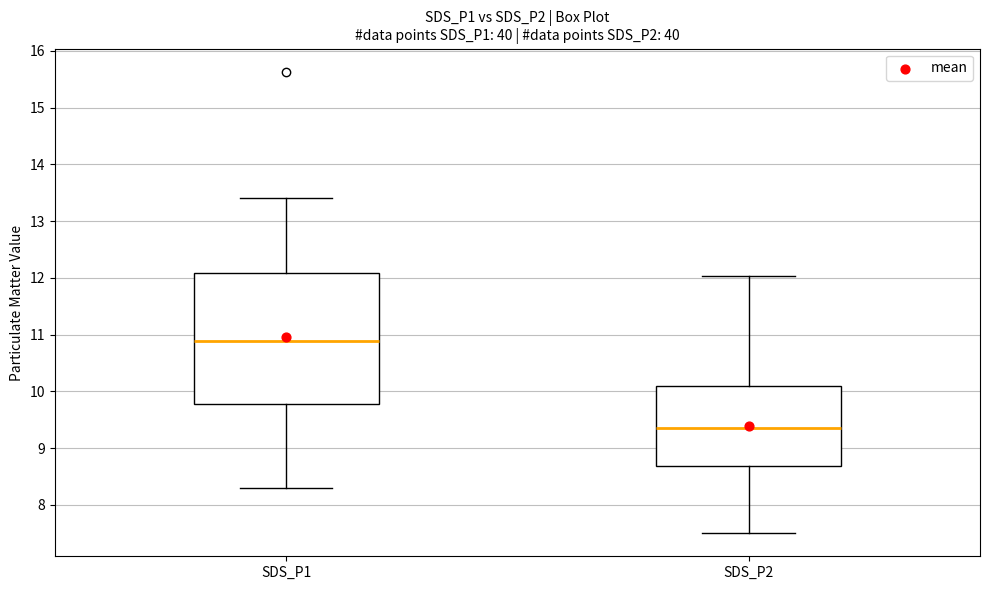

Reading left to right, transcribe this box plot: for each box, give where its median line is, the range the box spans, and where its two whiskers end, as read against the y-axis. The values are not printed on the chart, so give them approximately, as read against the axis.

SDS_P1: median 10.9, box 9.8 to 12.1, whiskers 8.3 to 13.4
SDS_P2: median 9.4, box 8.7 to 10.1, whiskers 7.5 to 12.0